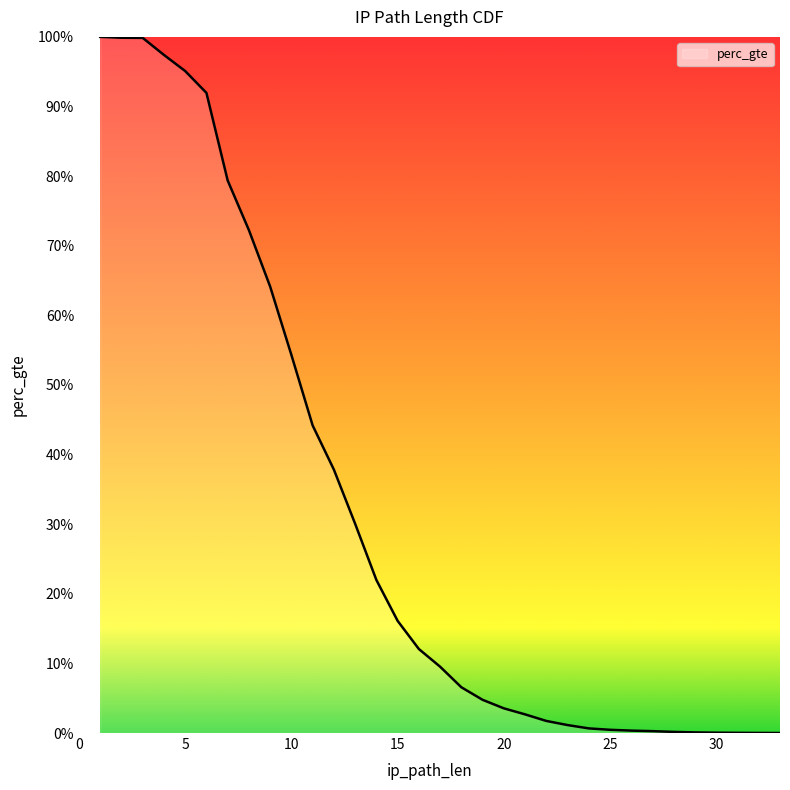

Which category has the highest value across all series?

1